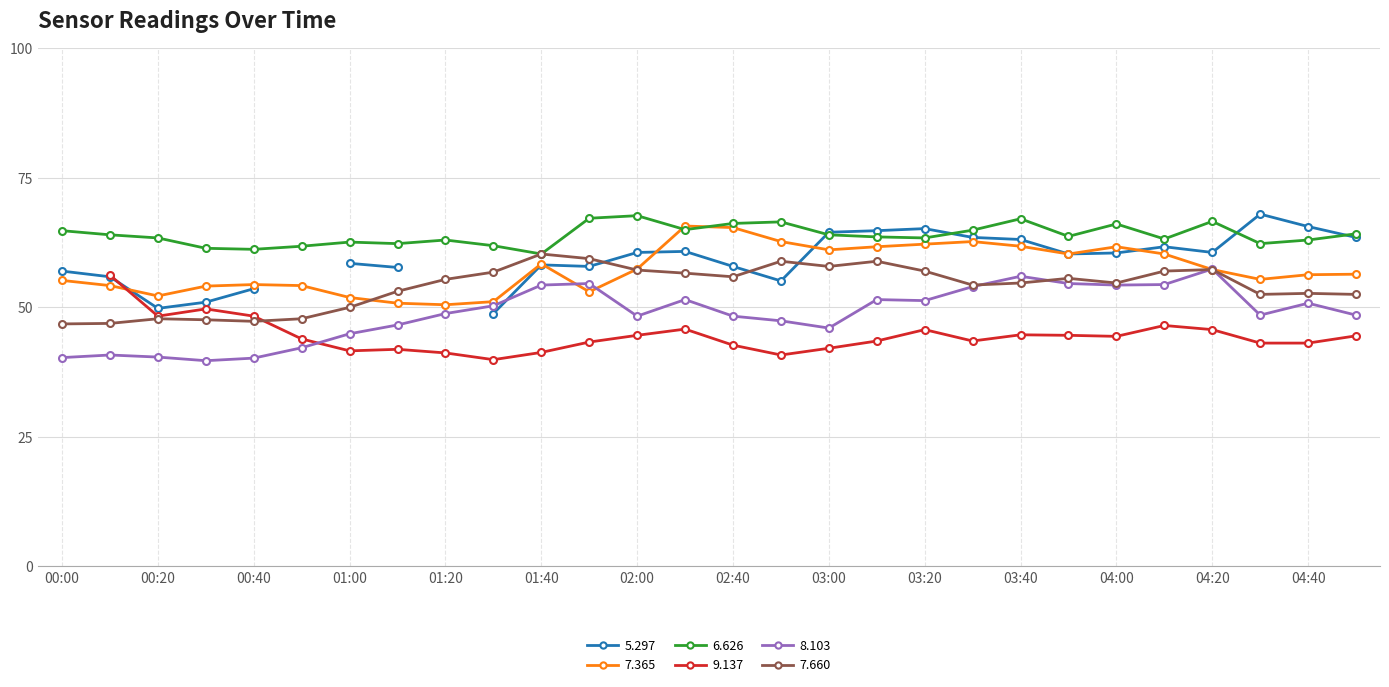

How many data points in 7.365 are above 57?

14